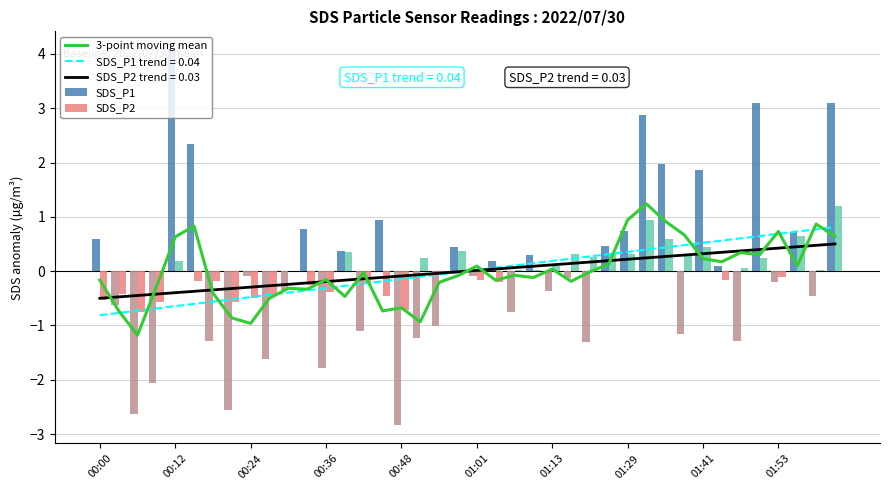

What is the greatest value displayed?

4.1